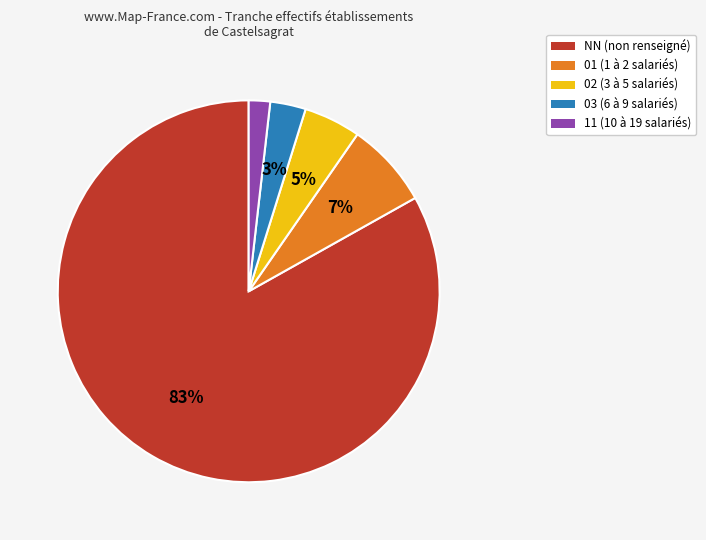

Rank the categories by value from lowest to highest.

11, 03, 02, 01, NN